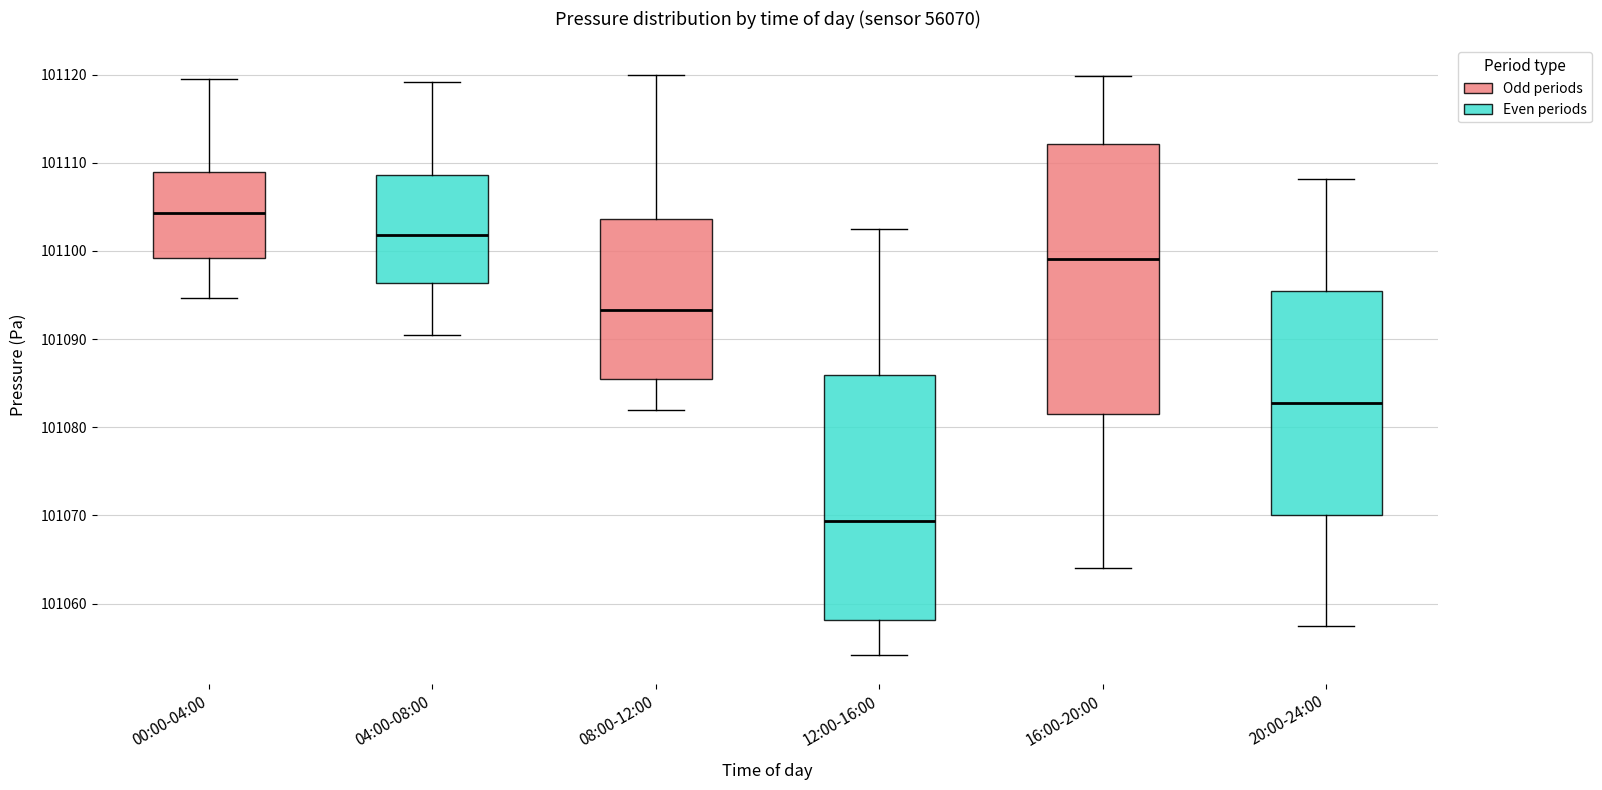

Reading left to right, read every box against the y-axis: the position of its median line, the range the box covers, and the ends of its whiskers. The values are not printed on the chart, so give them approximately, as read against the axis.

00:00-04:00: median 101104, box 101099 to 101109, whiskers 101095 to 101120
04:00-08:00: median 101102, box 101096 to 101109, whiskers 101091 to 101119
08:00-12:00: median 101093, box 101085 to 101104, whiskers 101082 to 101120
12:00-16:00: median 101069, box 101058 to 101086, whiskers 101054 to 101103
16:00-20:00: median 101099, box 101082 to 101112, whiskers 101064 to 101120
20:00-24:00: median 101083, box 101070 to 101095, whiskers 101057 to 101108